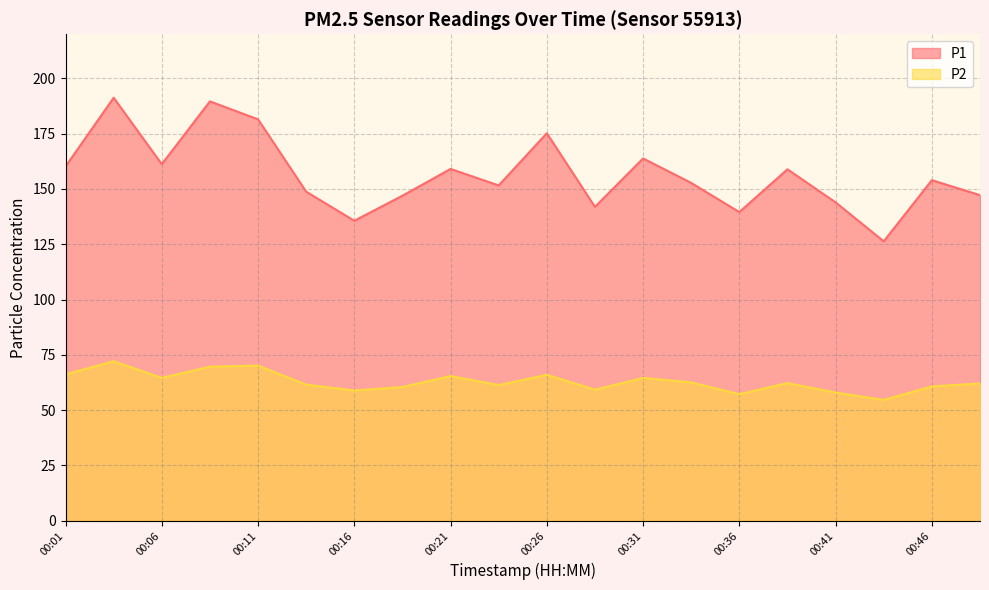

What is the difference between the P2 values at 00:01 and 00:06?

1.6